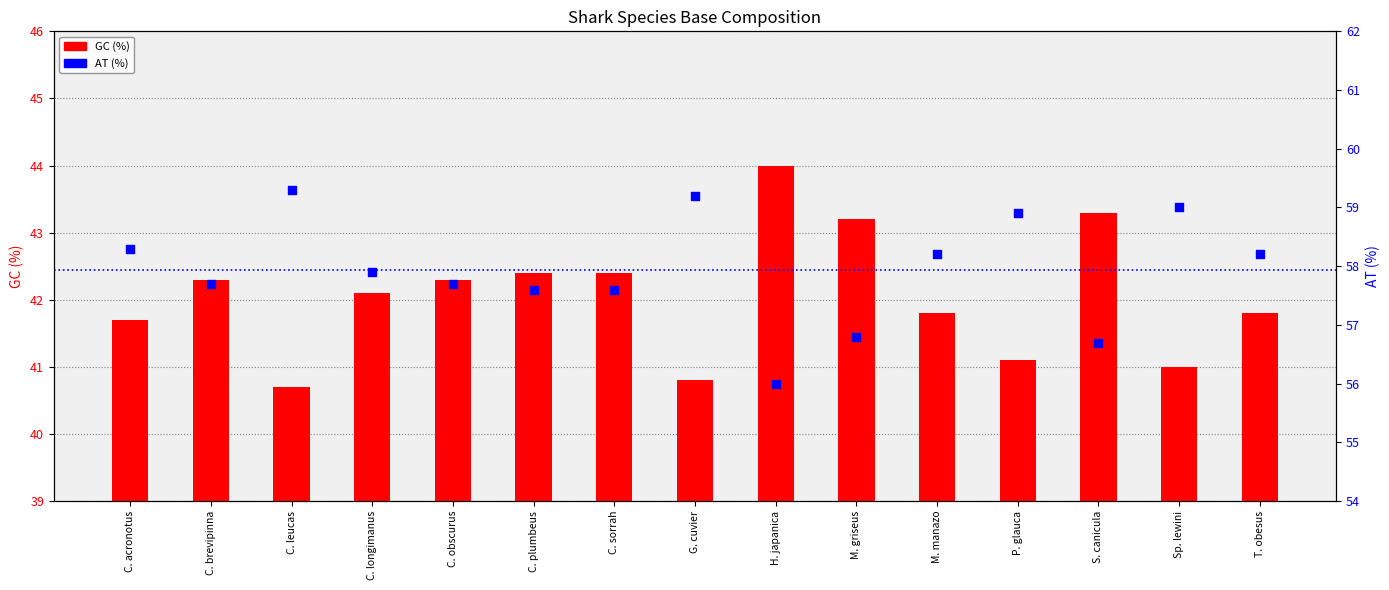

Is the value of AT (%) at C. plumbeus greater than the value of GC (%) at C. obscurus?

Yes